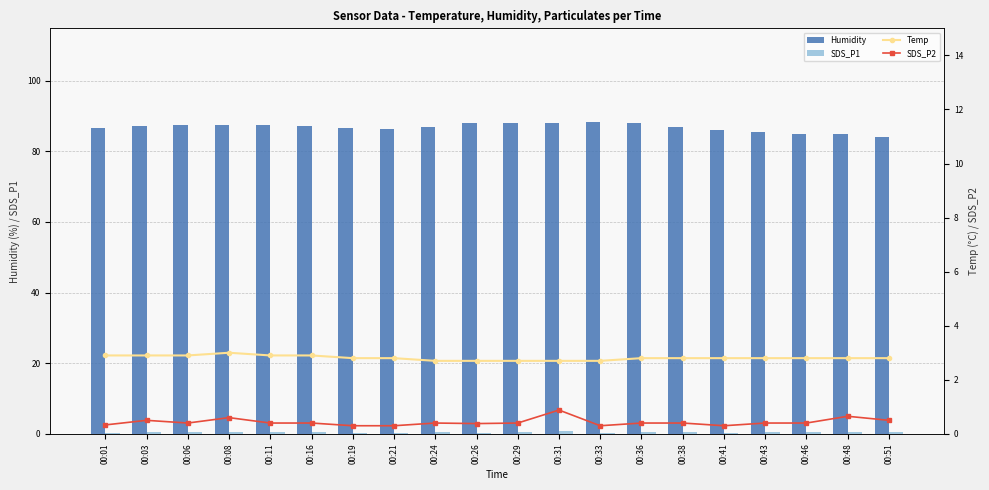

Count the number of data series in this chart.

4